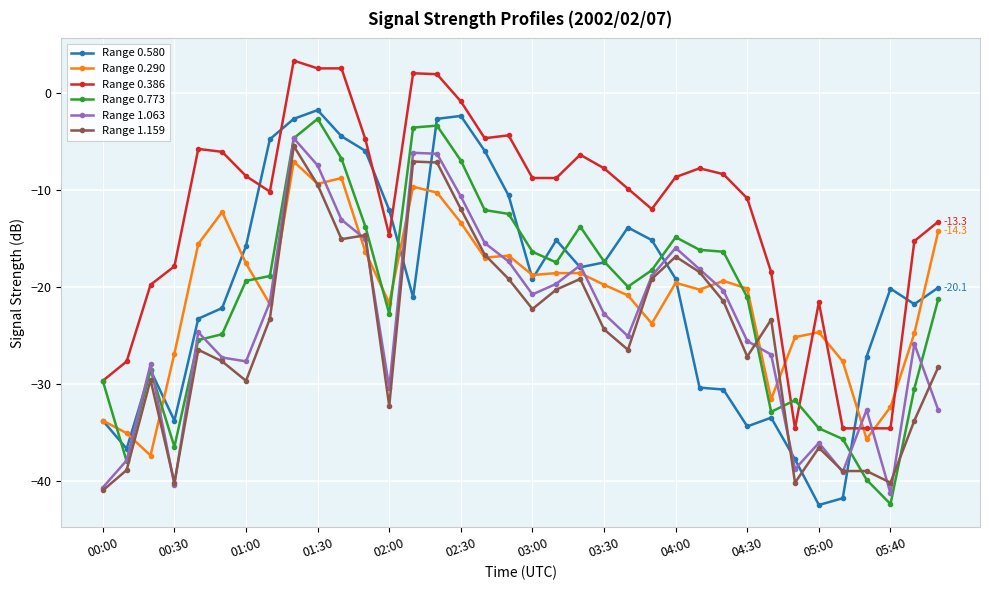

What are all the series names shown in the legend?

Range 0.580, Range 0.290, Range 0.386, Range 0.773, Range 1.063, Range 1.159